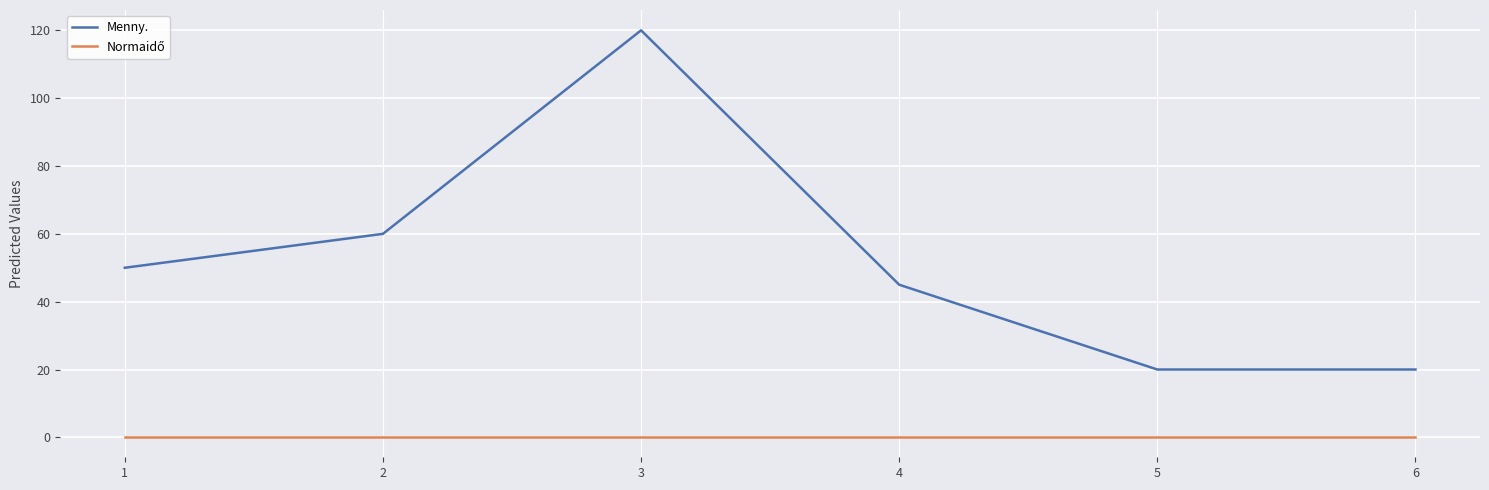

What is the highest value of the Menny. series?

120.0